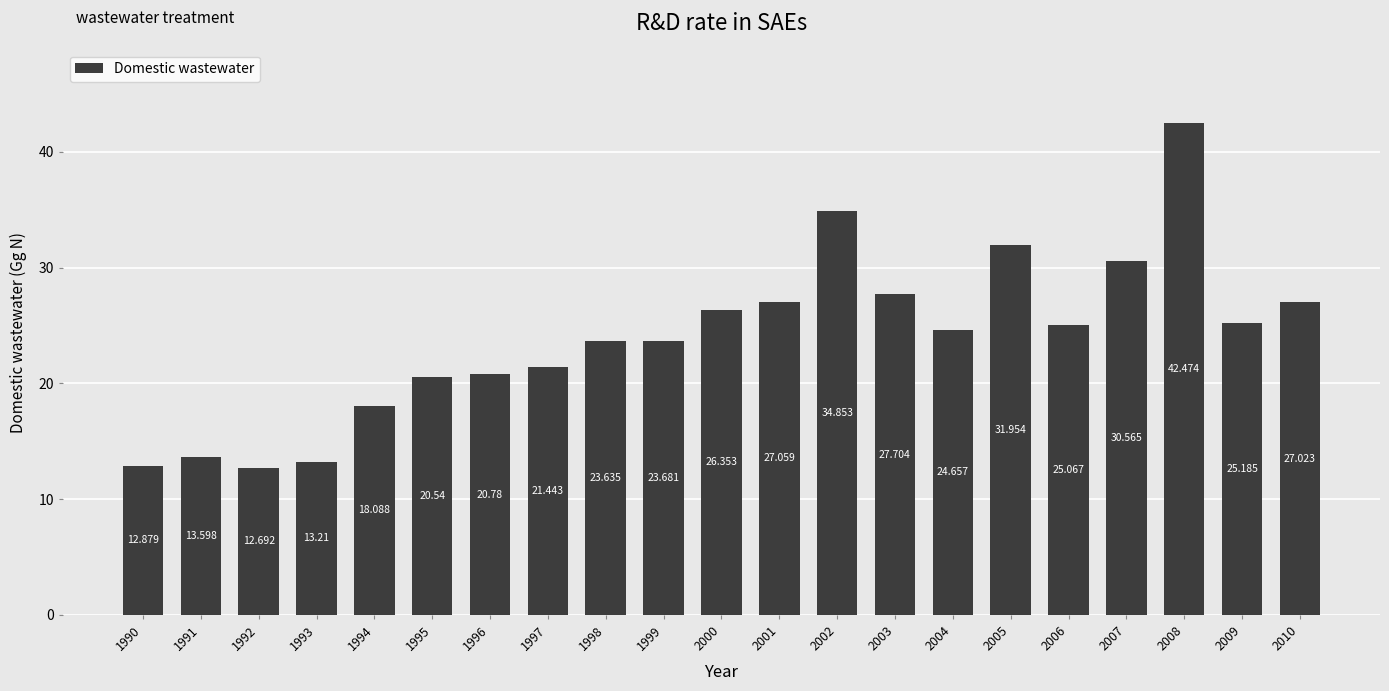

What is the change in value from 2004 to 2007?

+5.9